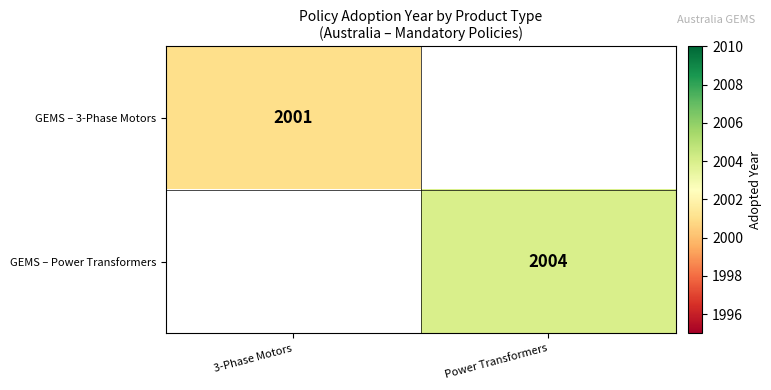

The value of GEMS – 3-Phase Motors at 3-Phase Motors is 673. True or false?

False